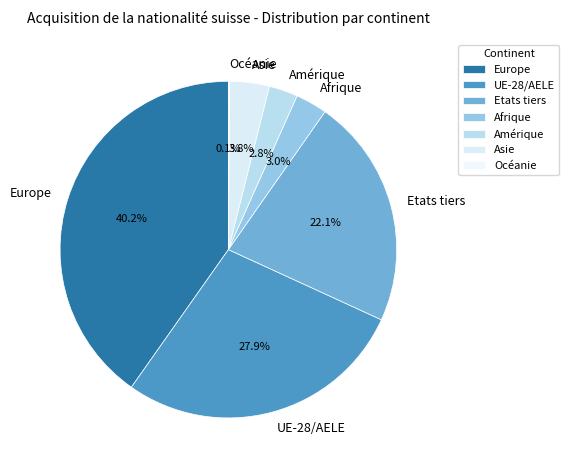

True or false: Etats tiers accounts for 31% of the total.

False